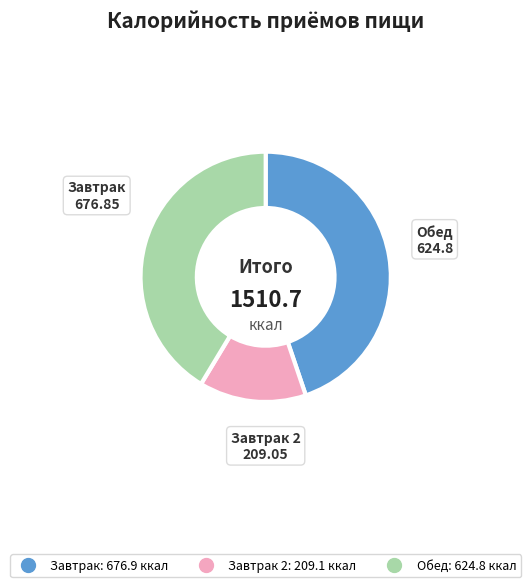

Is there a majority slice in this chart?

No